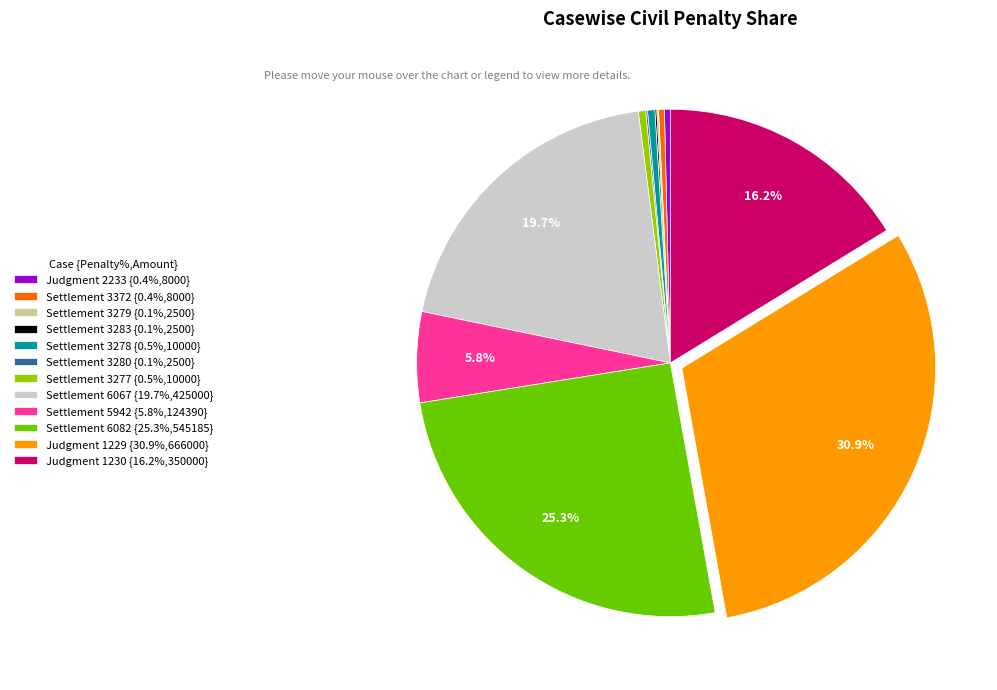

To the nearest percent, what is the difference between the largest and smallest slice percentages?

31%